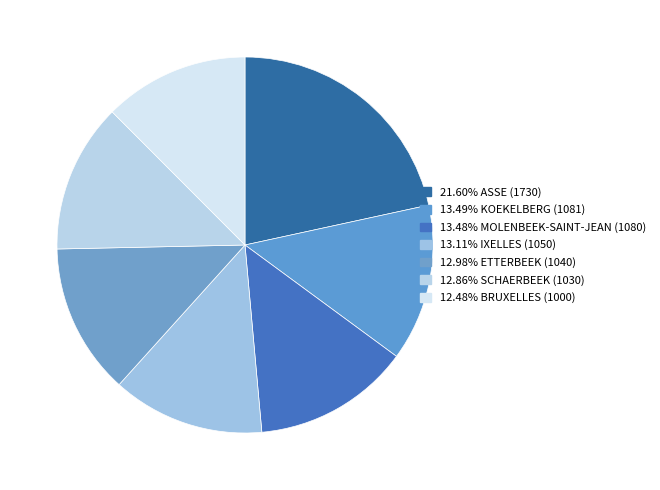

How many segments does this pie chart have?

7